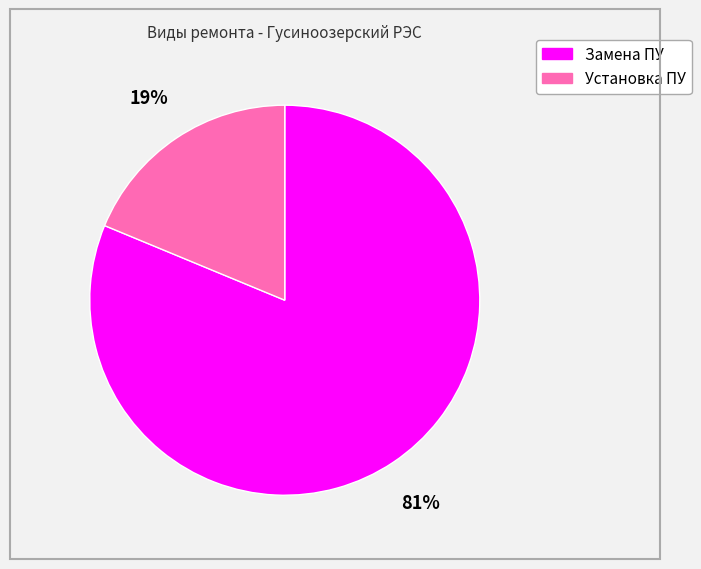

Which slice is the largest?

Замена ПУ